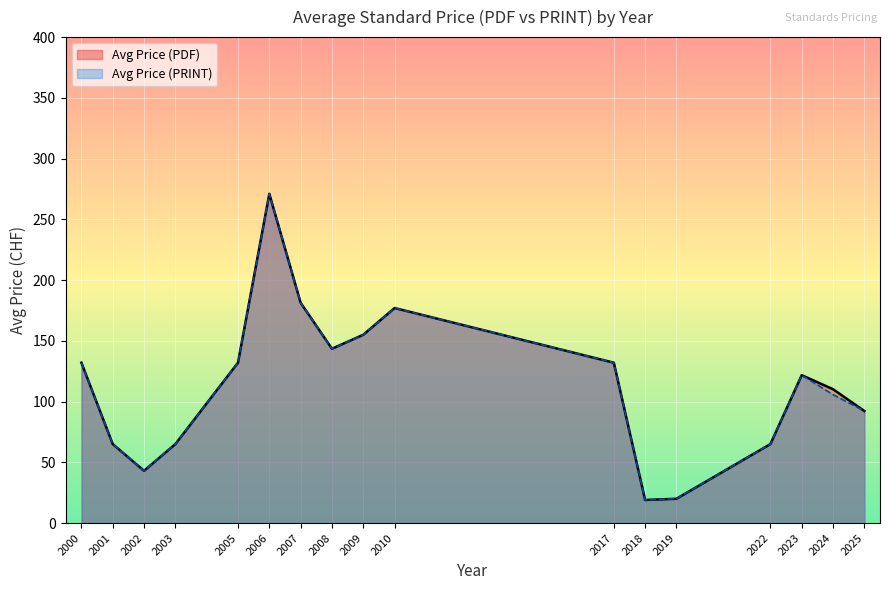

What is the lowest value of the Avg Price (PRINT) series?

19.0